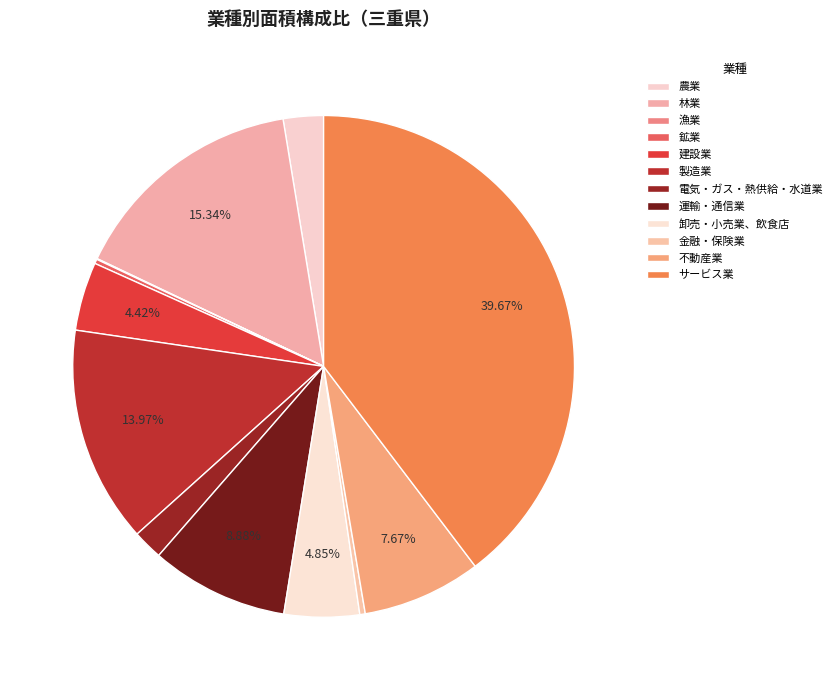

To the nearest percent, what is the combined percentage of 農業 and 不動産業?

10%